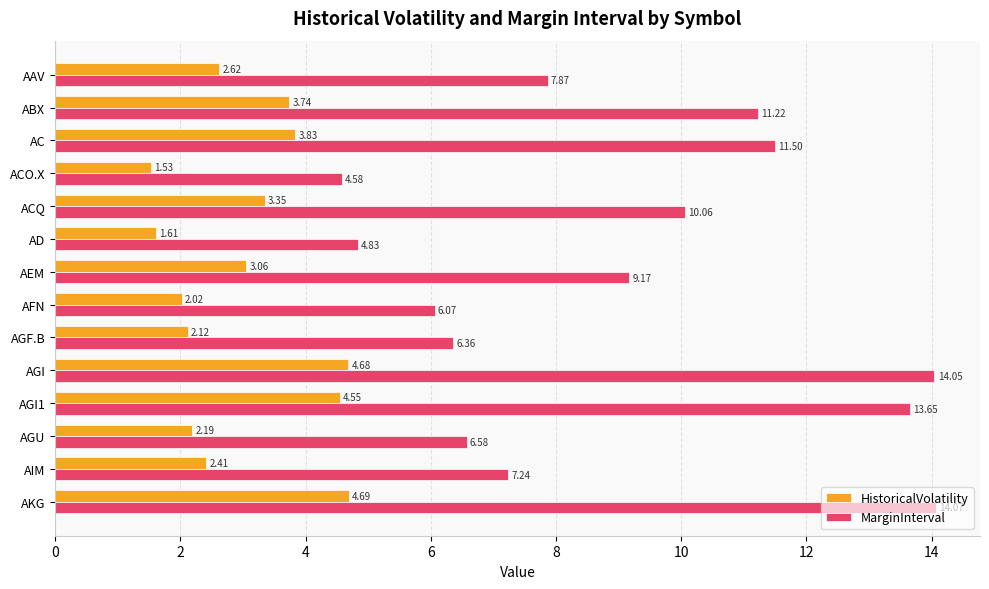

Which series has the widest spread of values?

MarginInterval